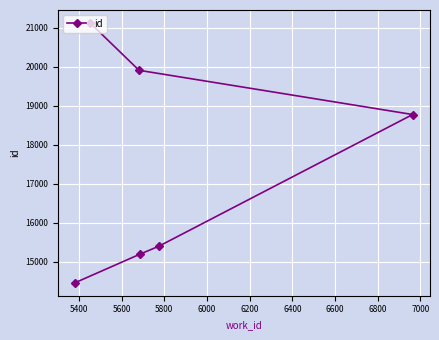

Reading left to right, list all the values displayed in this chart.

14466	15199	15404	18775	19908	21120